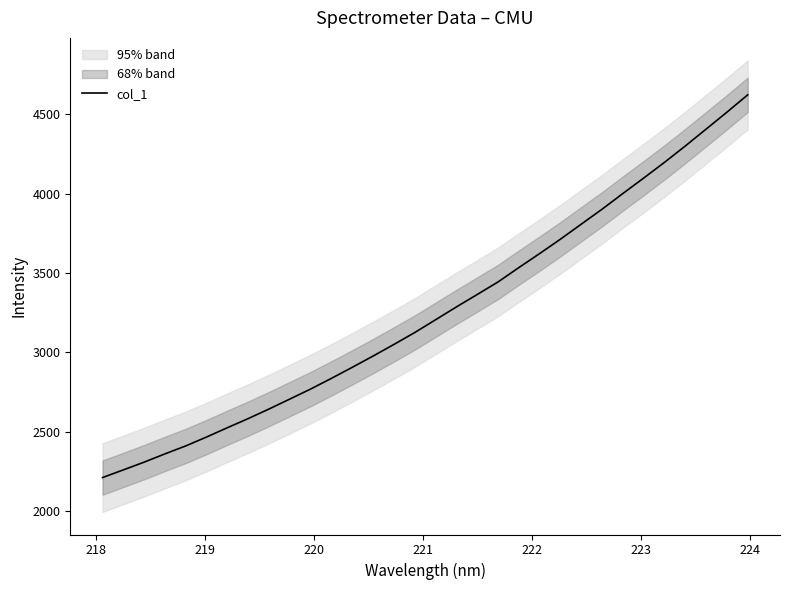

What is the maximum value for col_1?

4622.3